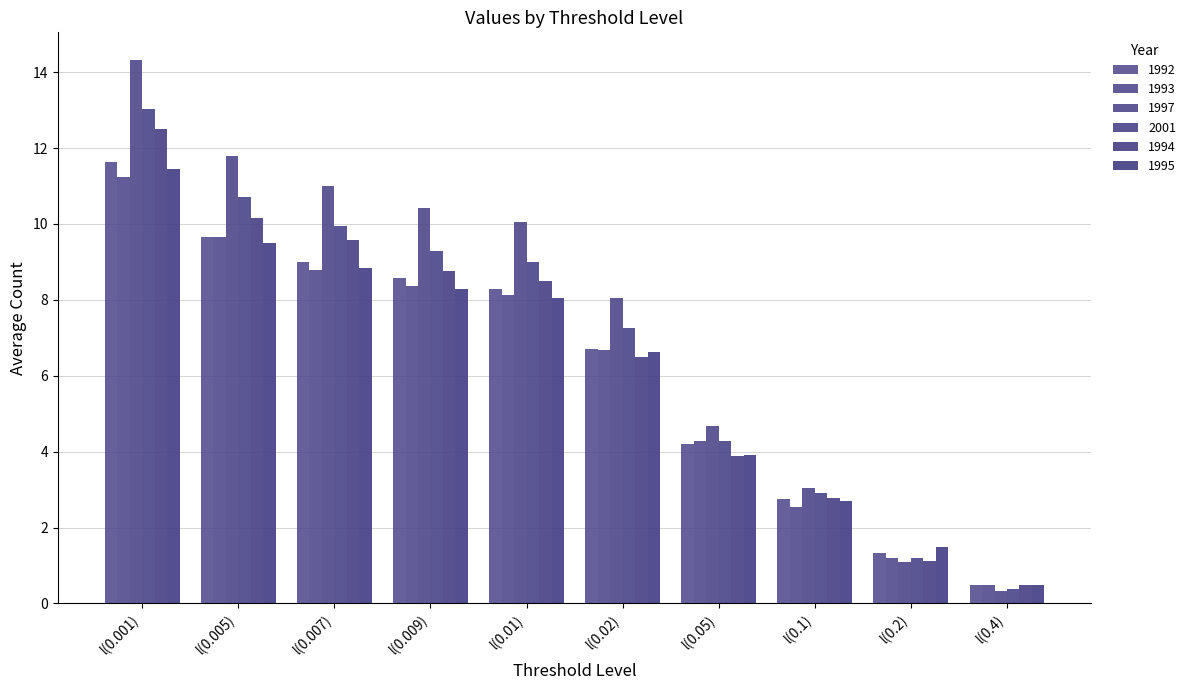

At which category is the sum across all series the highest?

l(0.001)